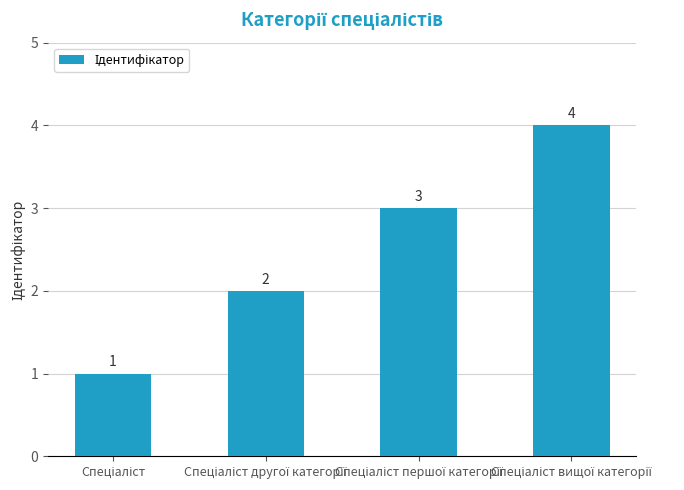

How many values are between 2 and 4?

3